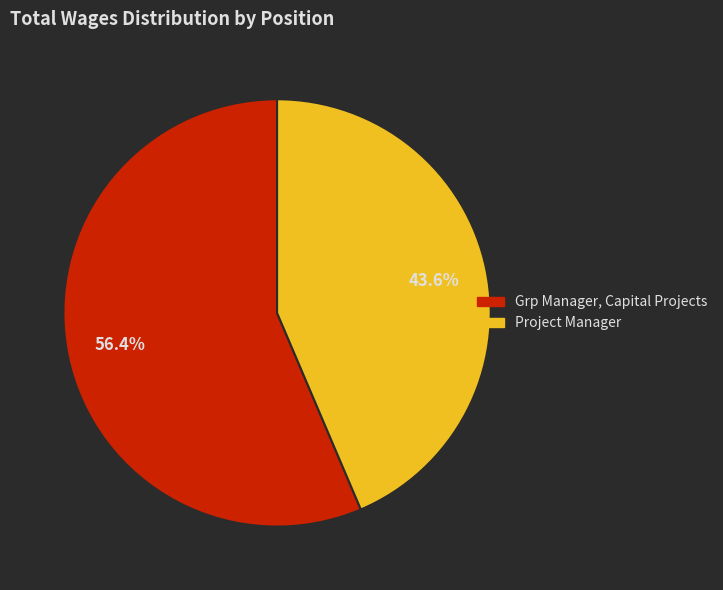

How many slices are in this pie chart?

2